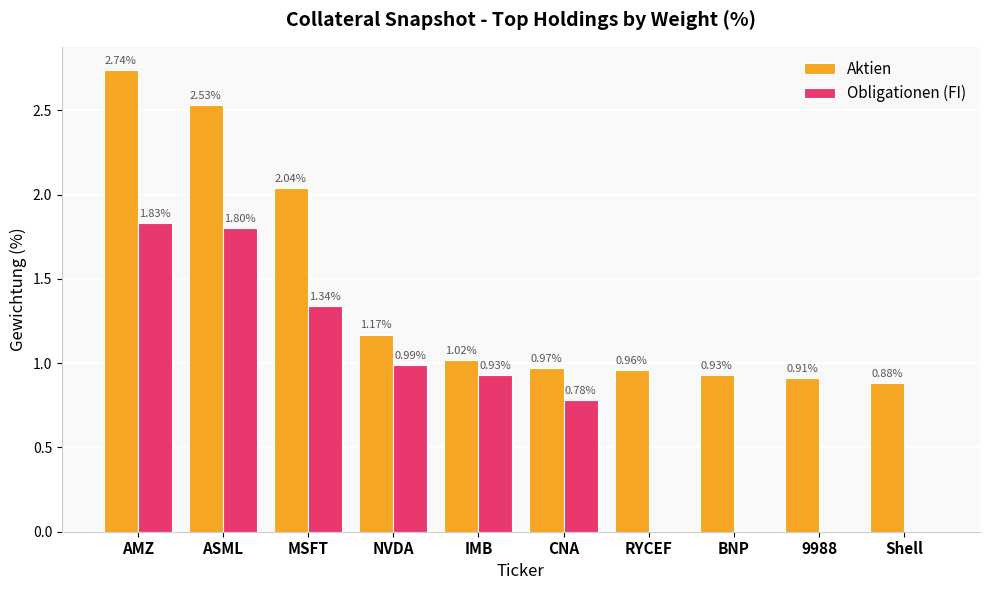

At which label does Aktien first exceed 1?

AMZ